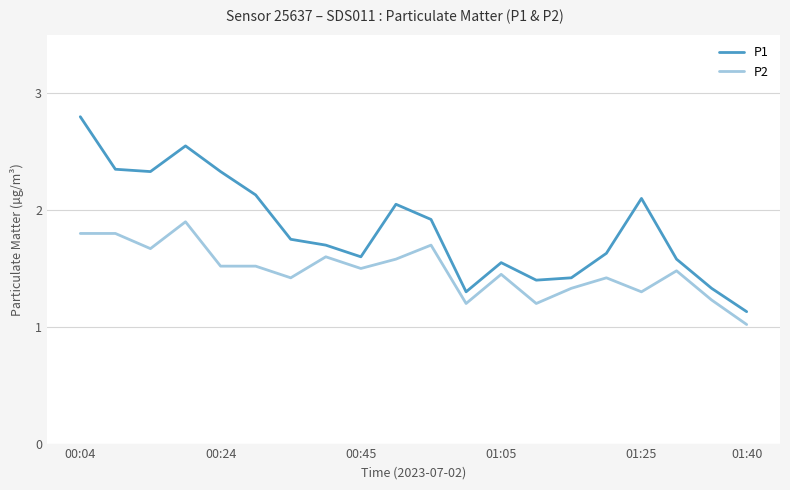

Rank the series by their maximum value, from highest to lowest.

P1, P2